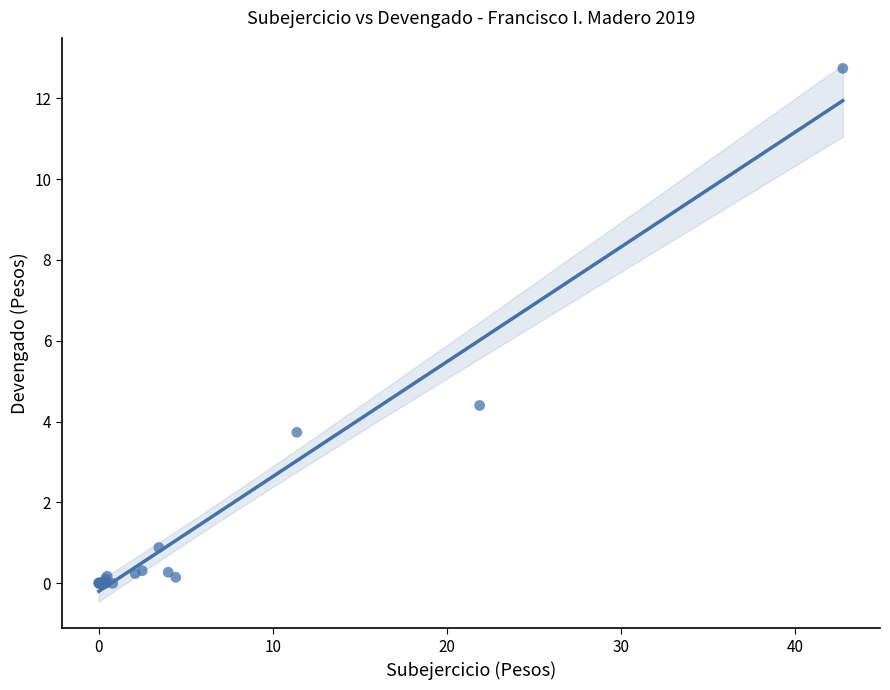

What Y value in the scatter plot is closest to 6?

4.4